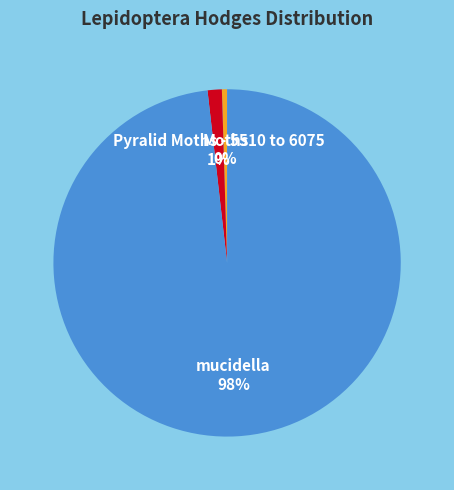

Between mucidella and Pyralid Moths - 5510 to 6075, which is larger?

mucidella